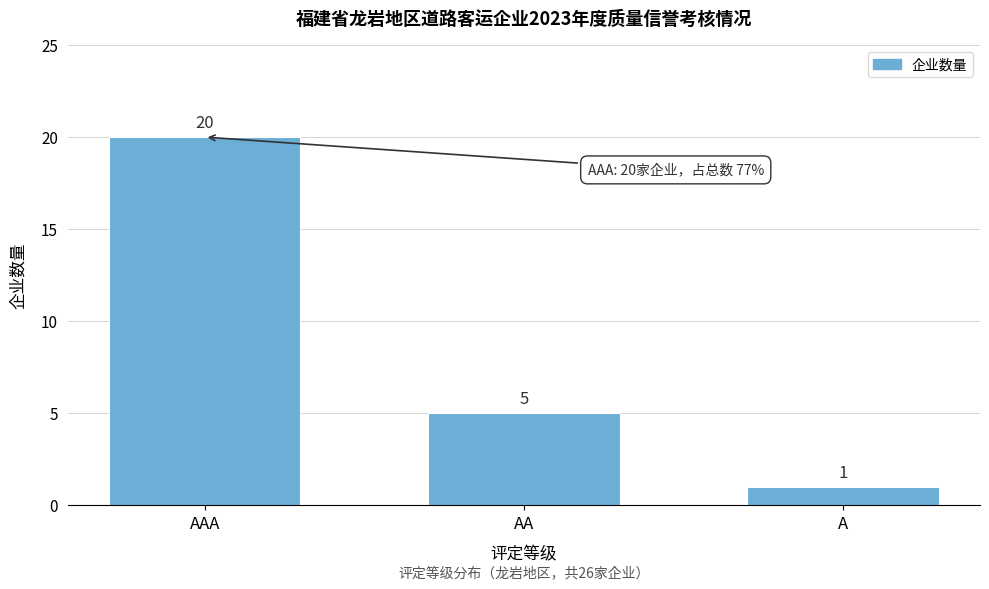

Reading left to right, list all the values displayed in this chart.

20	5	1